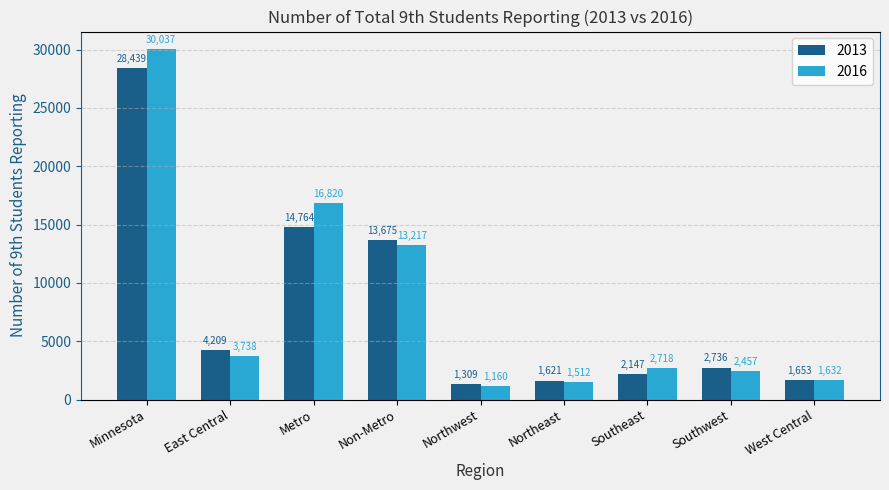

What is the difference between the maximum and second lowest values in the 2016 series?

28525